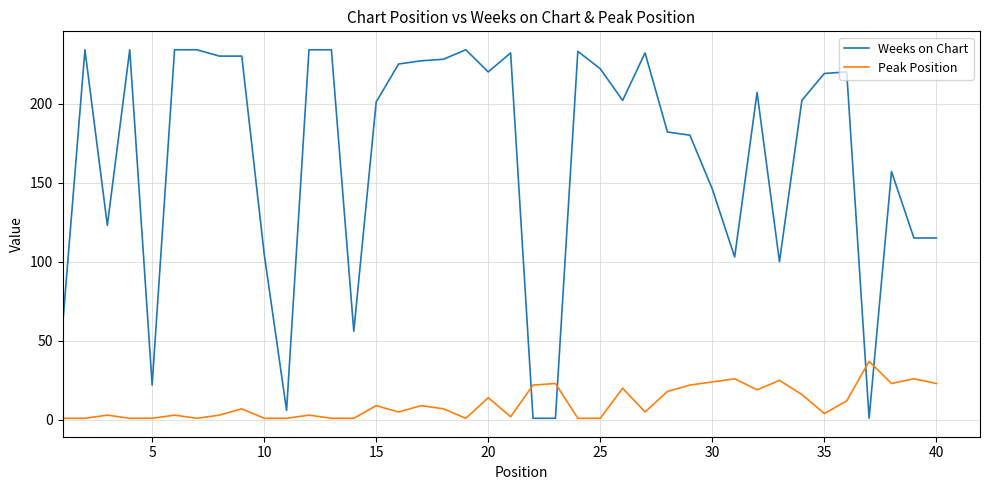

List the series in order of their overall mean, highest first.

Weeks on Chart, Peak Position